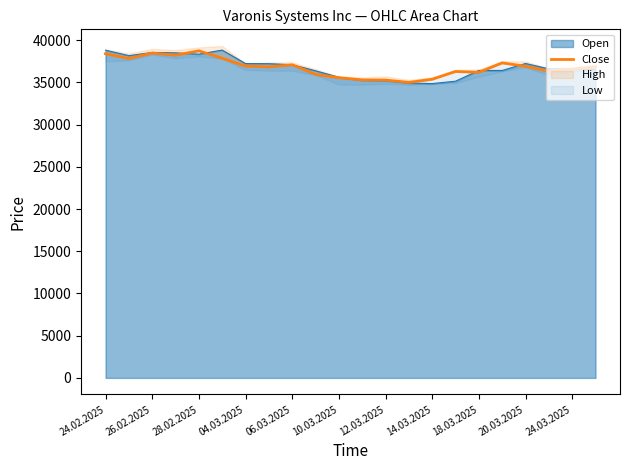

The value of Open at 04.03.2025 is 55843. True or false?

False